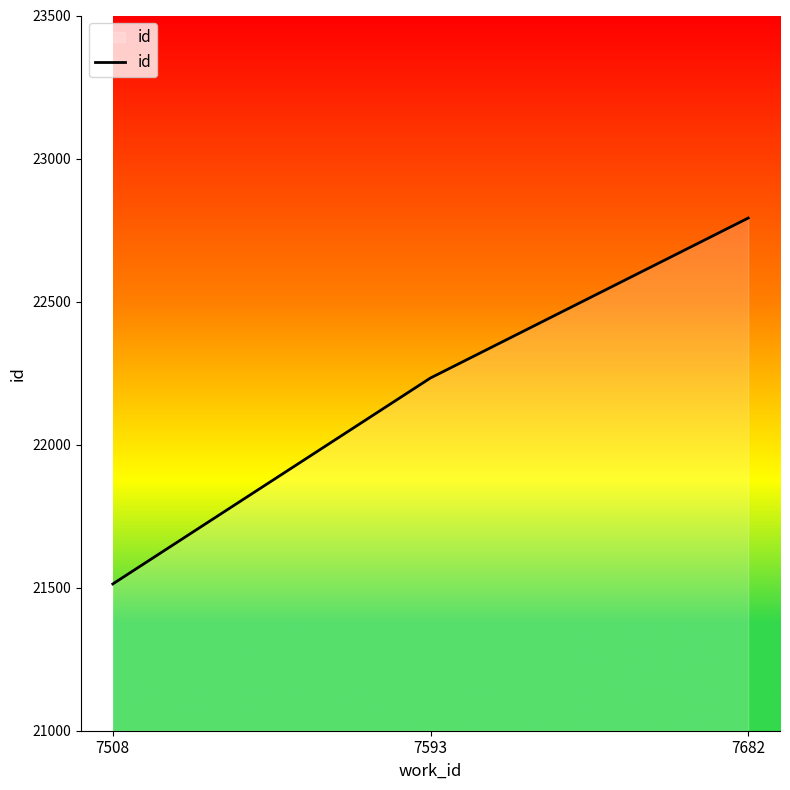

Rank the categories by value from lowest to highest.

7508, 7593, 7682